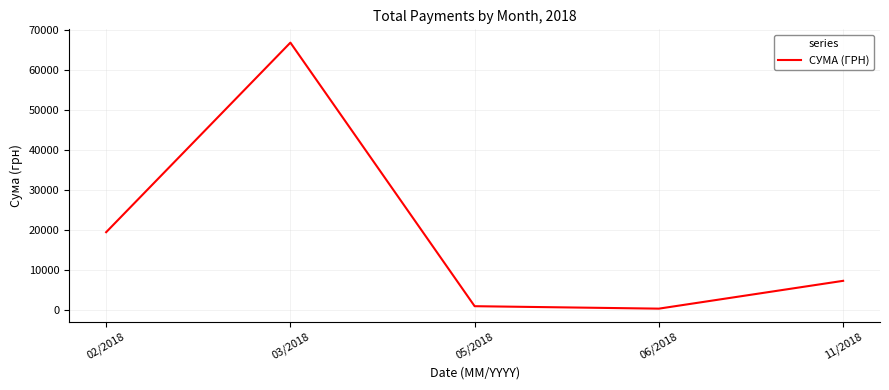

Read the value at 06/2018.

280.3